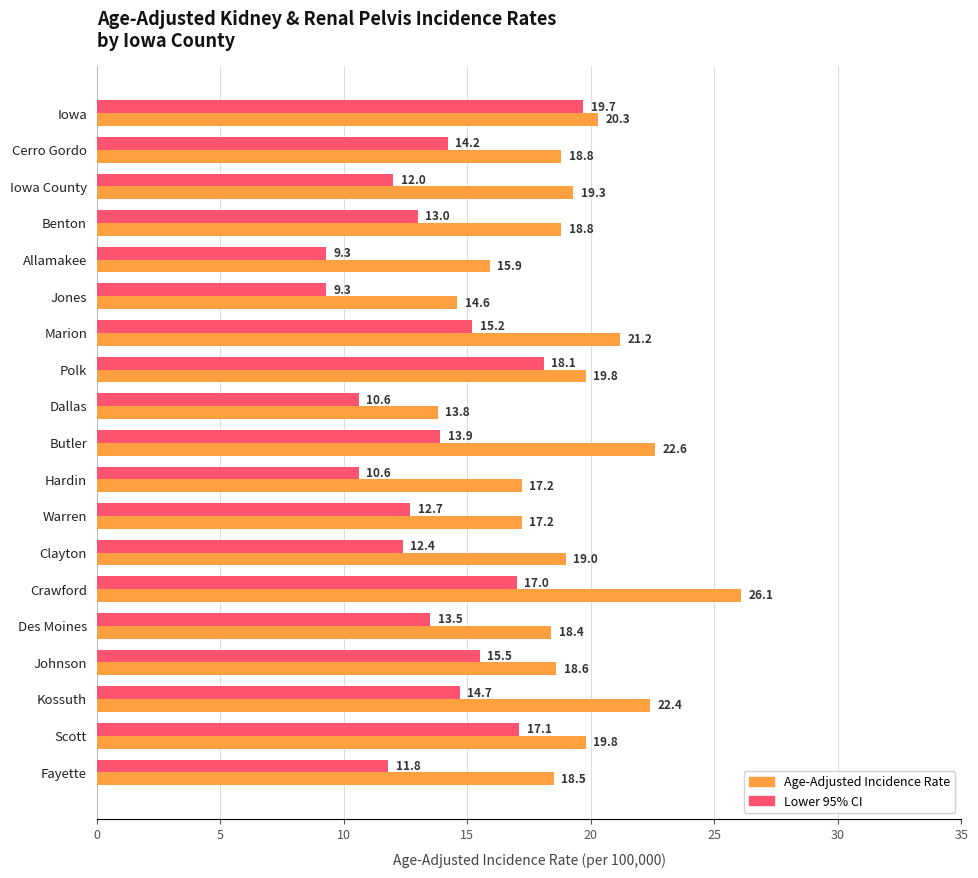

At which category is the sum across all series the highest?

Crawford